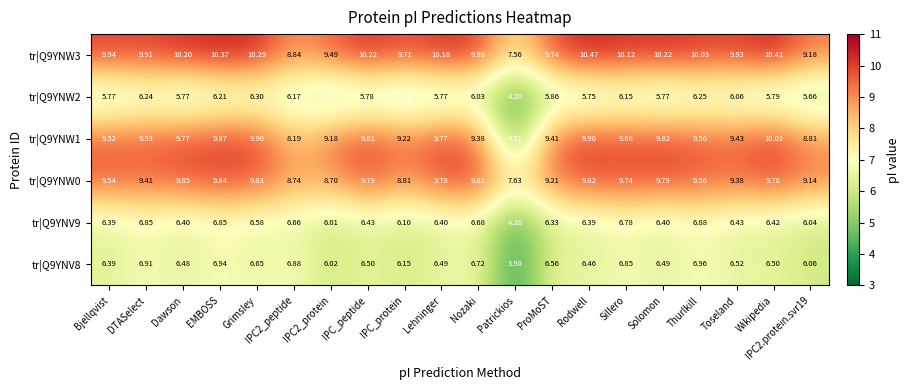

At which category is the sum across all series the highest?

EMBOSS